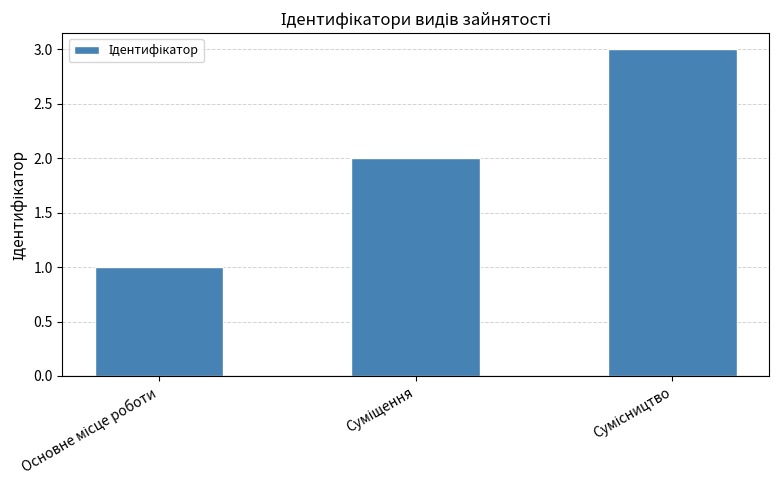

Does the chart contain any negative values?

No